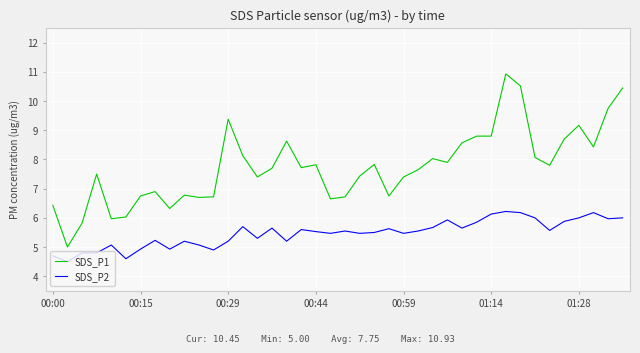

True or false: SDS_P2 and SDS_P1 cross at least once.

False